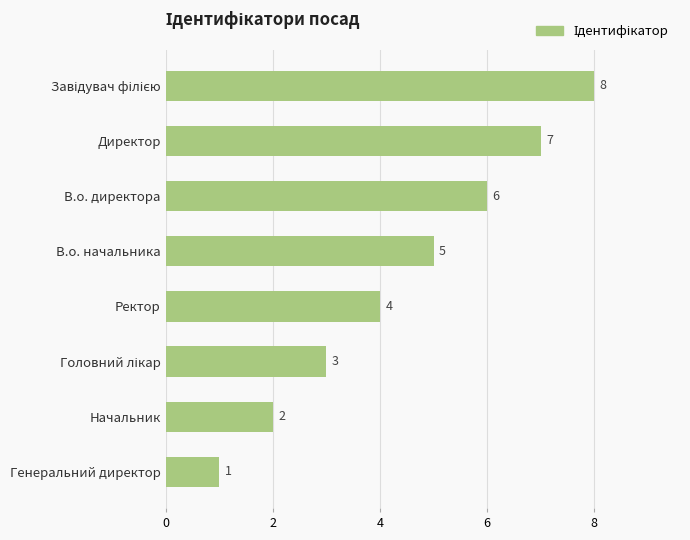

Which has a higher value, В.о. начальника or Начальник?

В.о. начальника